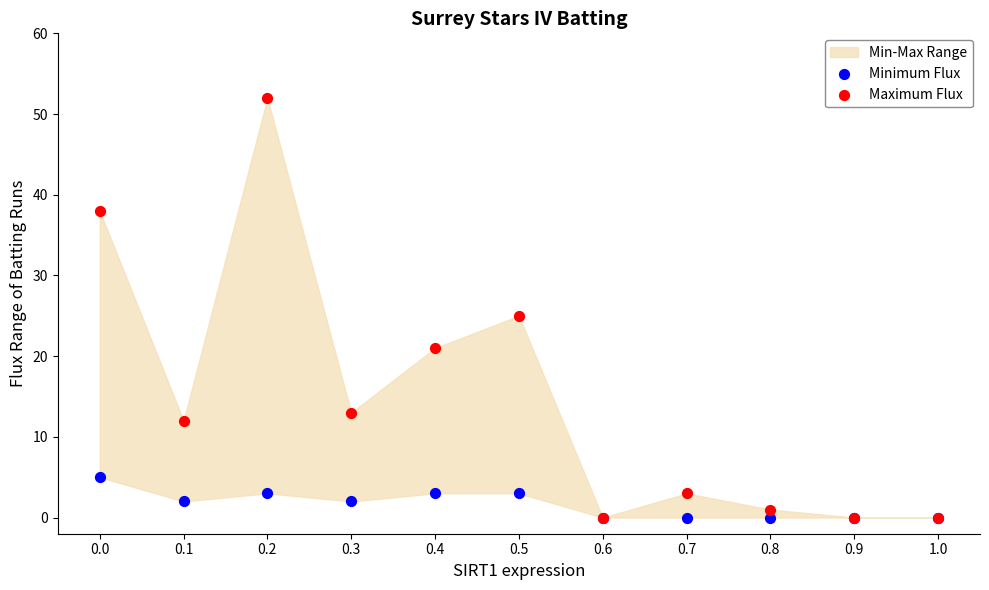

Across all series, what Y value is closest to 26?

25